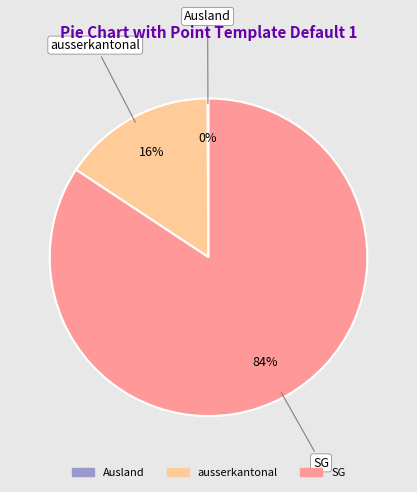

Does any single category account for the majority?

Yes